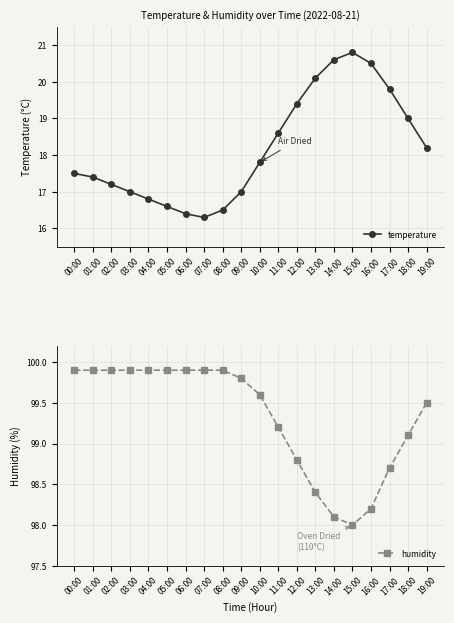

How many lines are shown in the chart?

2